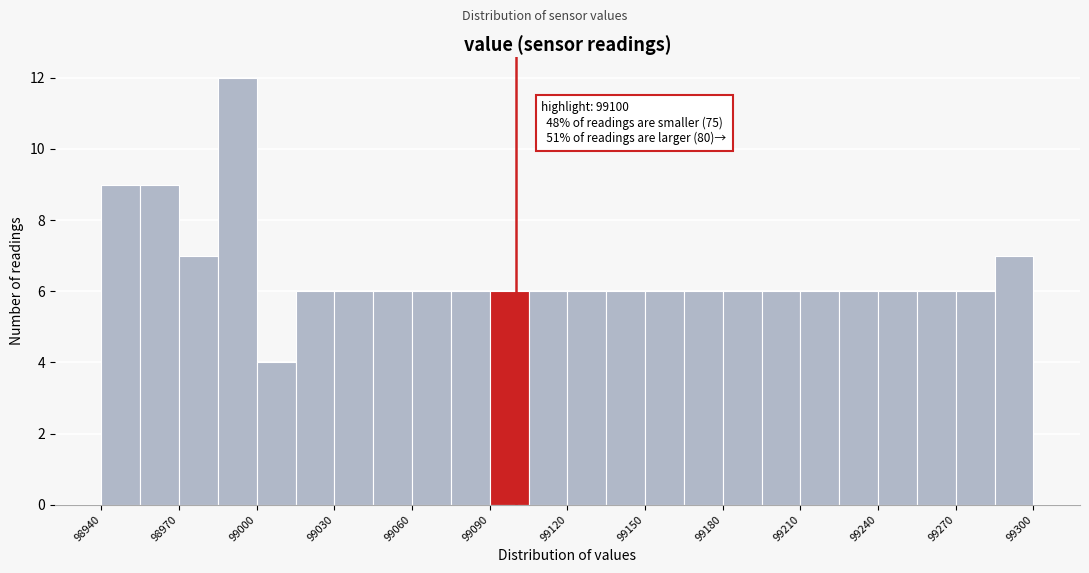

Around what value on the x-axis is the tallest bar? Give the approximate position of its centre, as read against the axis.

98995